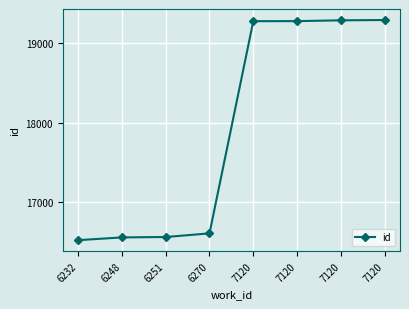

The chart shows a value of 26545 at 6248. True or false?

False